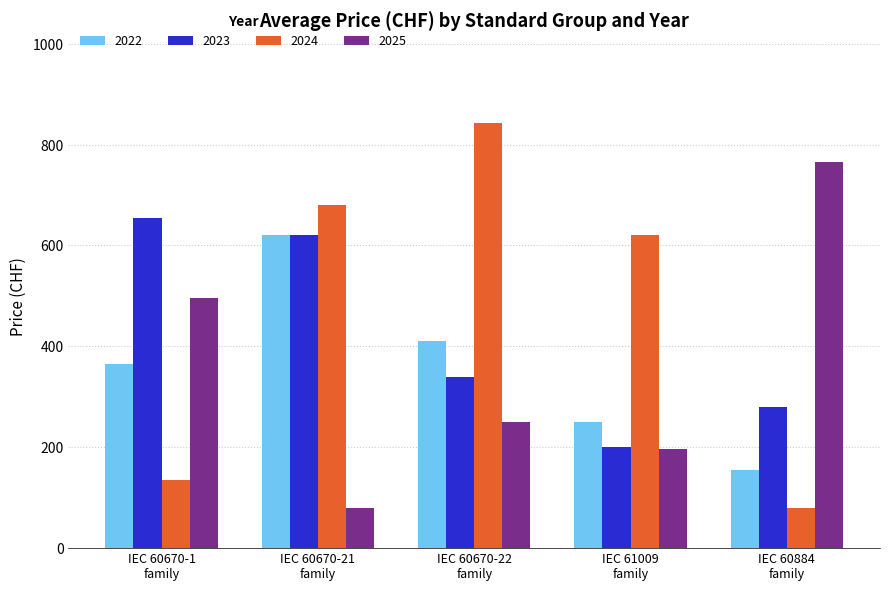

How many bars are there in each group?

4